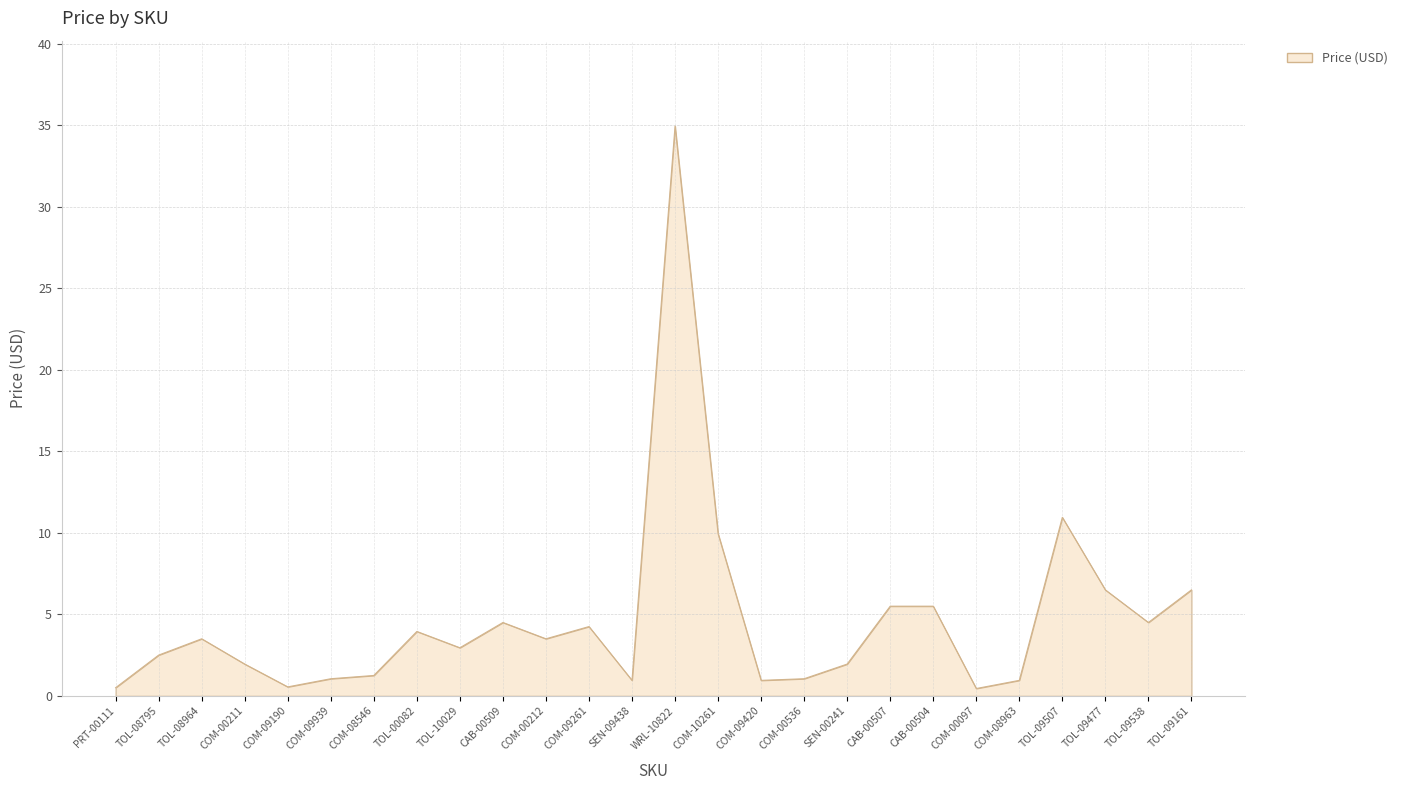

What is the difference between the maximum and minimum values?

34.5